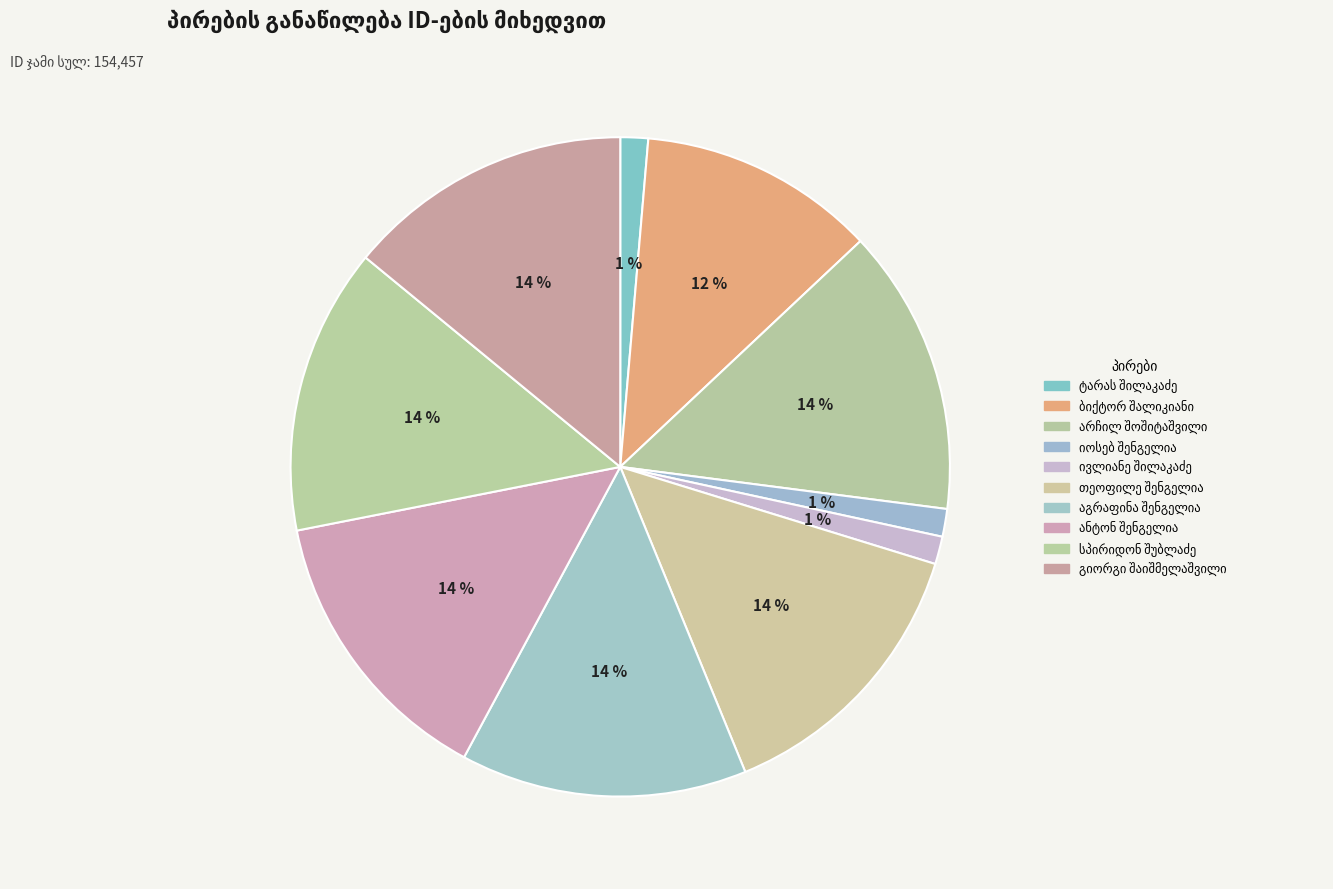

How many segments does this pie chart have?

10